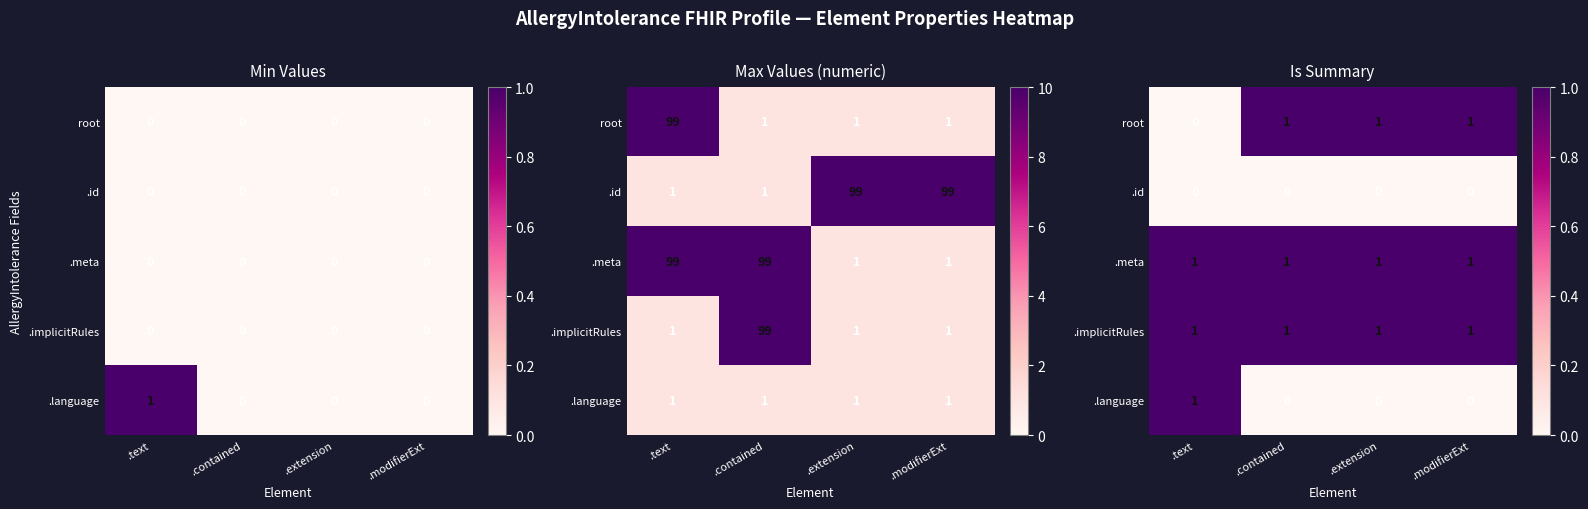

How many categories are shown in the chart?

4